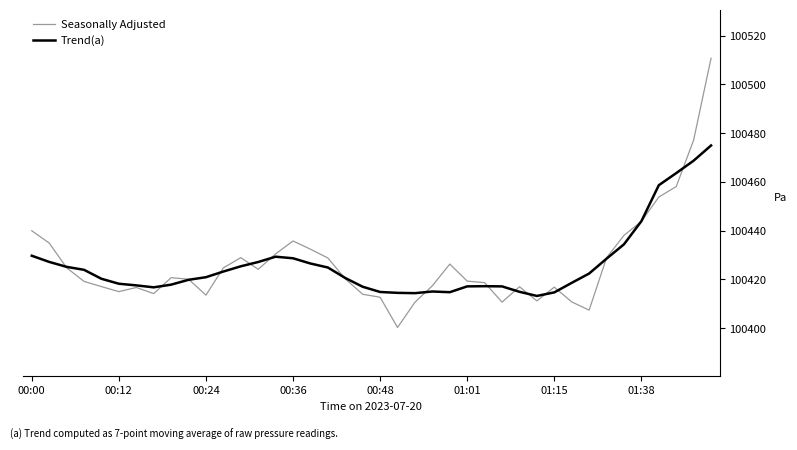

What is the lowest value of the Trend(a) series?

100413.2